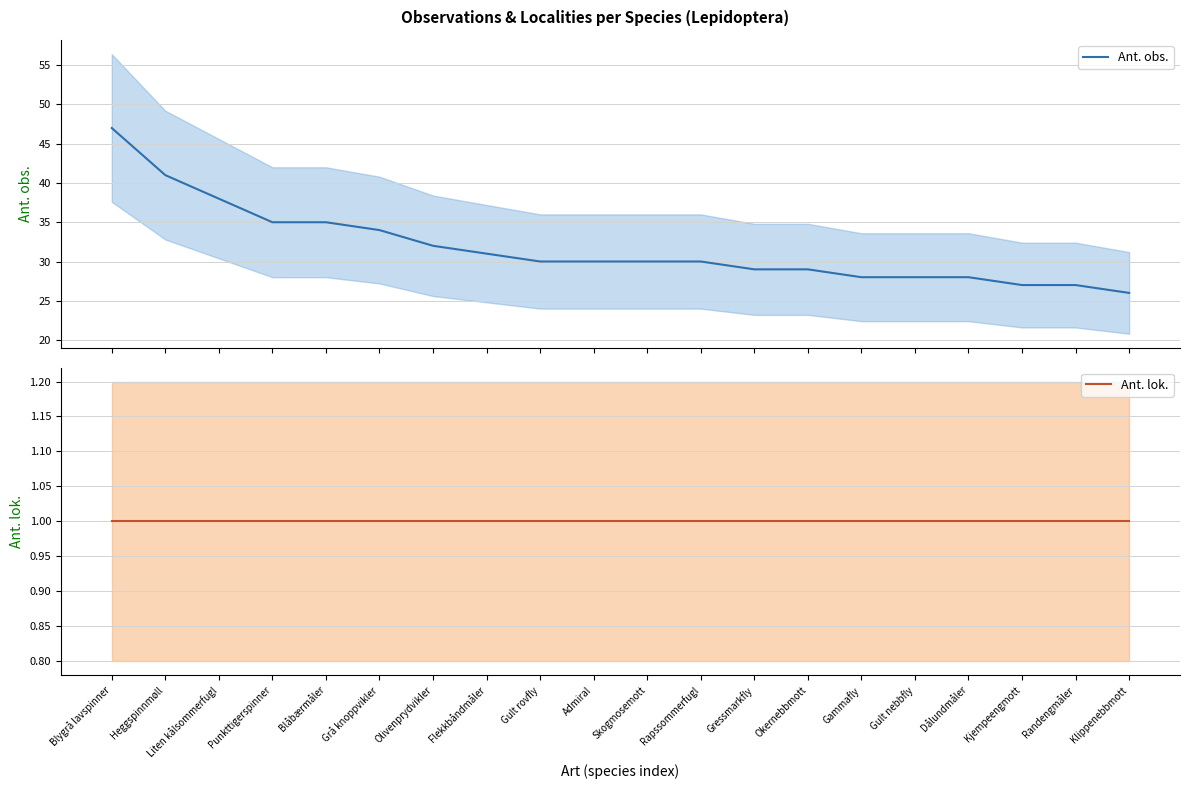

True or false: Ant. lok. has a value of 1 at Skogmosemott.

True